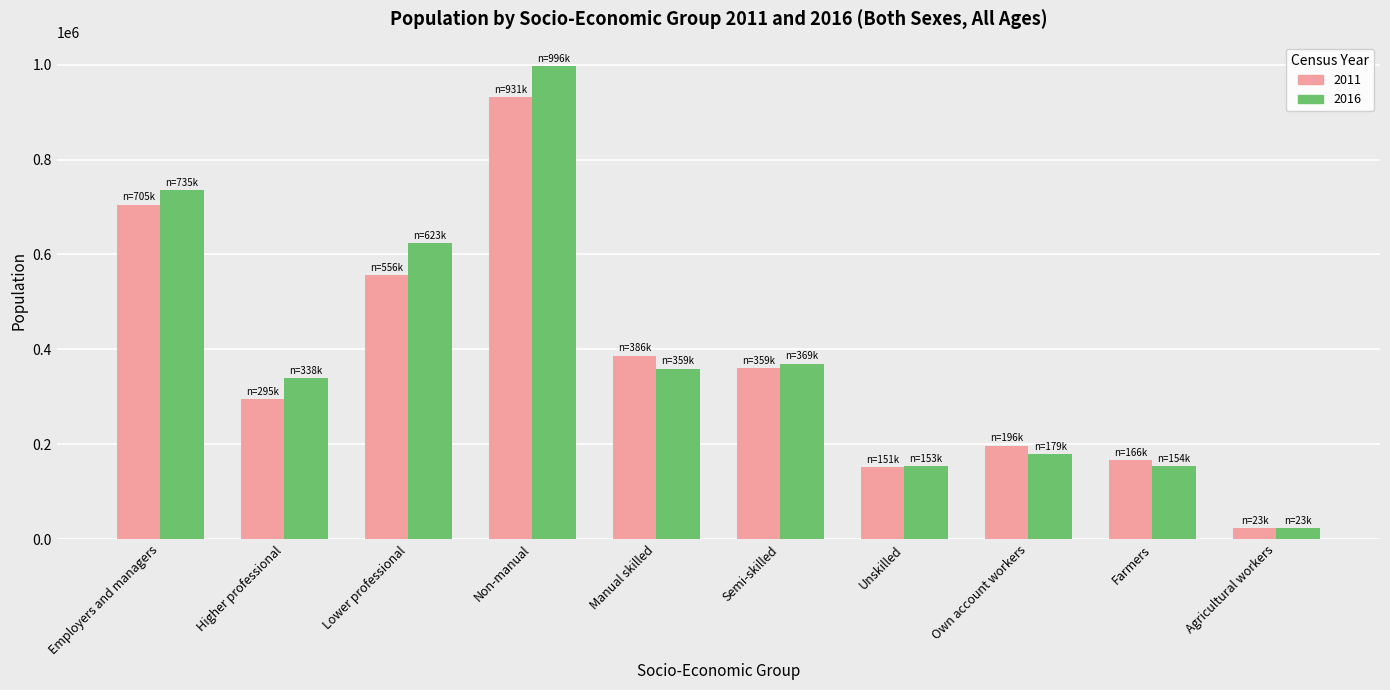

How many data points in 2016 are less than 359586?

5